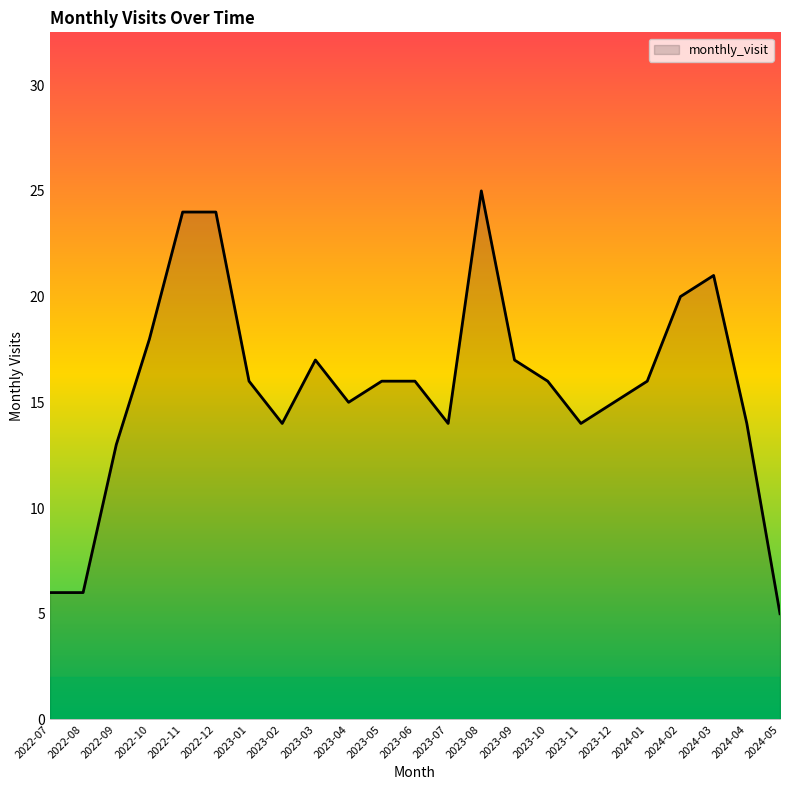

Read the value at 2022-12.

24